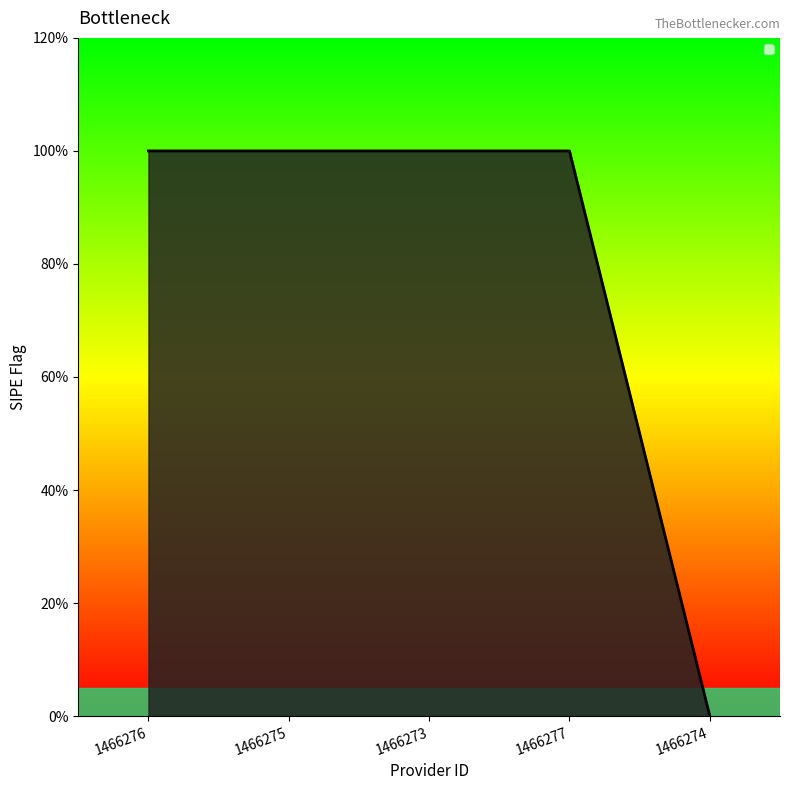

Which has a higher value, 1466277 or 1466276?

1466277